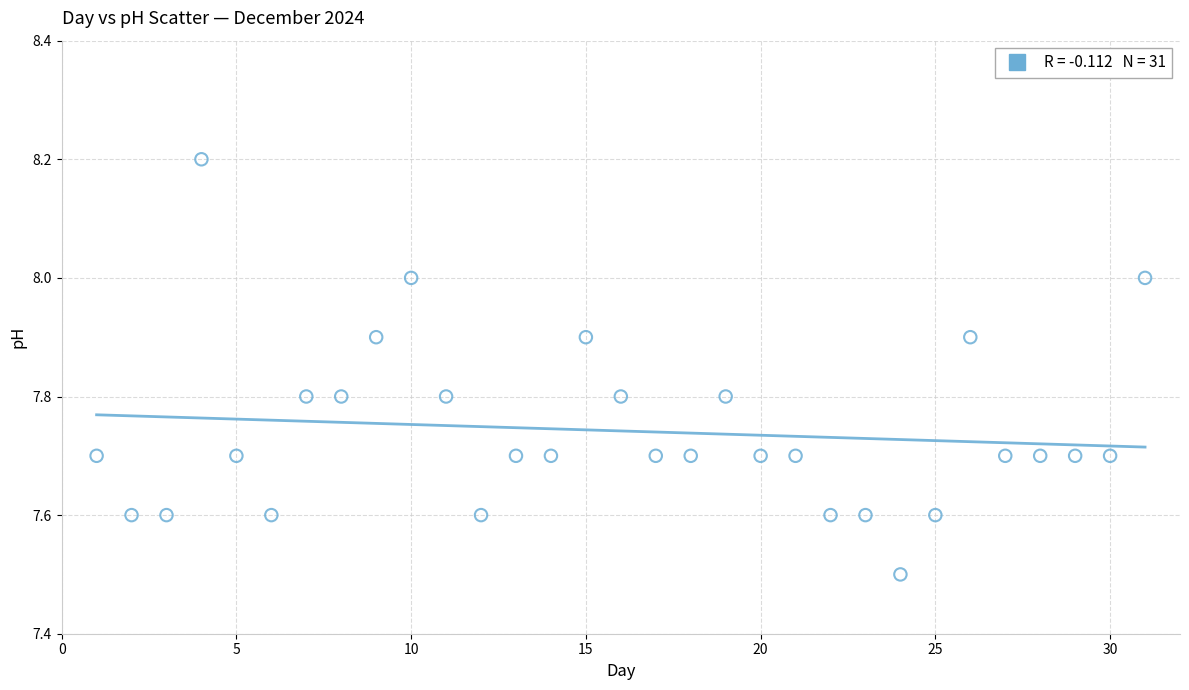

What is the range of X values (max minus min)?

30.0